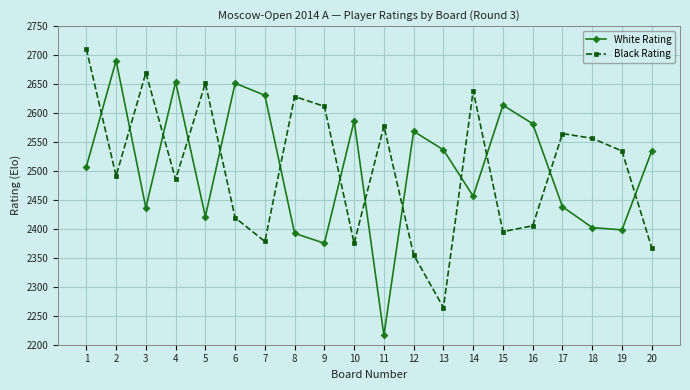

How many series are shown in this chart?

2